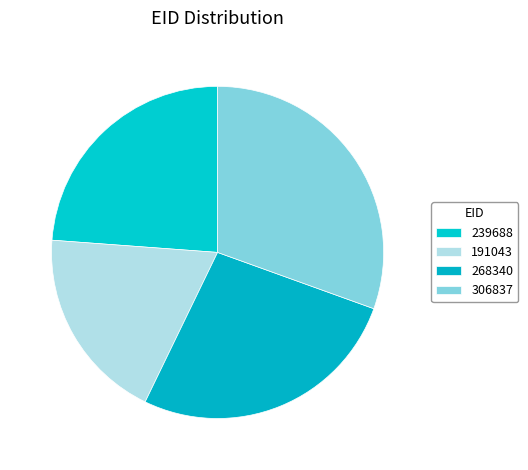

To the nearest percent, what is the combined percentage of 268340 and 239688?

51%